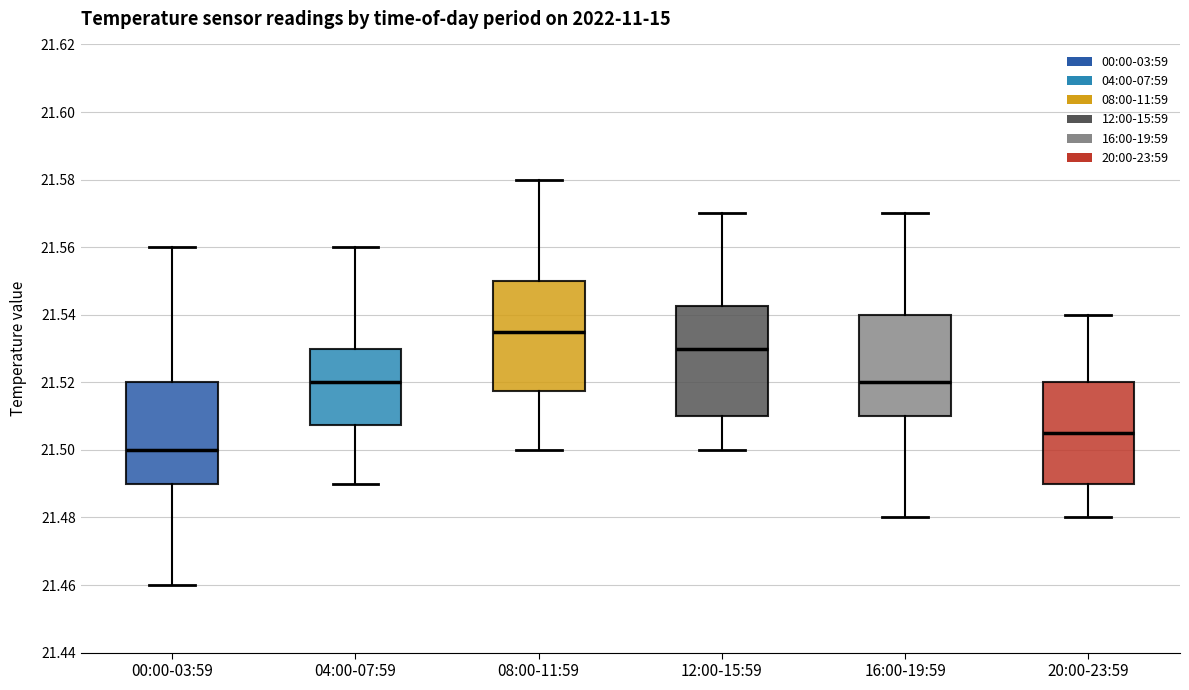

Reading left to right, transcribe this box plot: for each box, give where its median line is, the range the box spans, and where its two whiskers end, as read against the y-axis. The values are not printed on the chart, so give them approximately, as read against the axis.

00:00-03:59: median 21.500, box 21.490 to 21.520, whiskers 21.460 to 21.560
04:00-07:59: median 21.520, box 21.508 to 21.530, whiskers 21.490 to 21.560
08:00-11:59: median 21.536, box 21.518 to 21.550, whiskers 21.500 to 21.580
12:00-15:59: median 21.530, box 21.510 to 21.542, whiskers 21.500 to 21.570
16:00-19:59: median 21.520, box 21.510 to 21.540, whiskers 21.480 to 21.570
20:00-23:59: median 21.506, box 21.490 to 21.520, whiskers 21.480 to 21.540